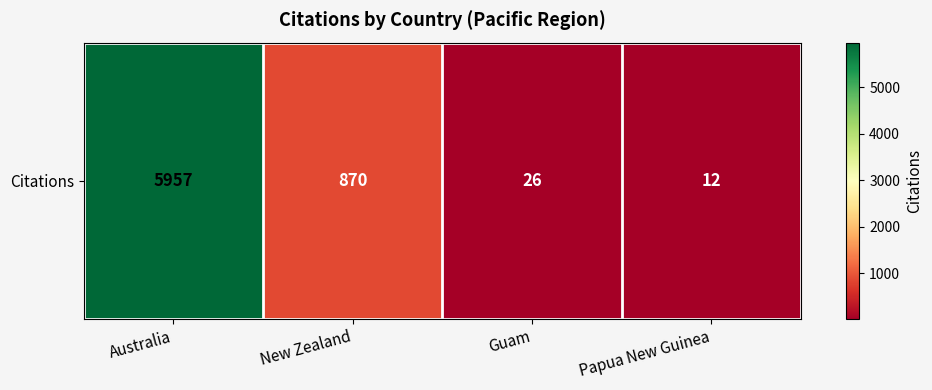

List the labels in order of value, largest first.

Australia, New Zealand, Guam, Papua New Guinea